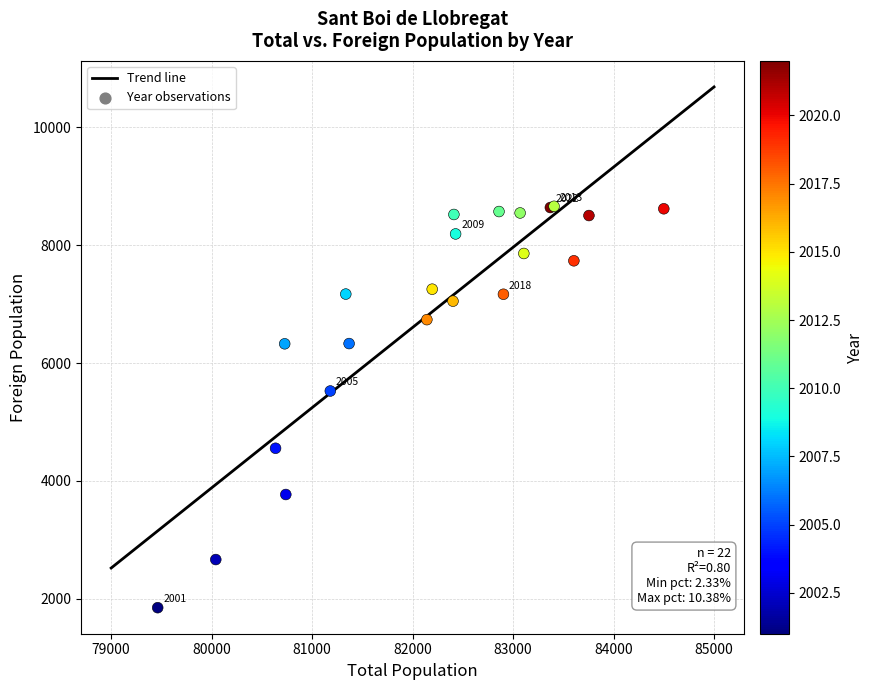

What Y value in the scatter plot is closest to 5254?

5526